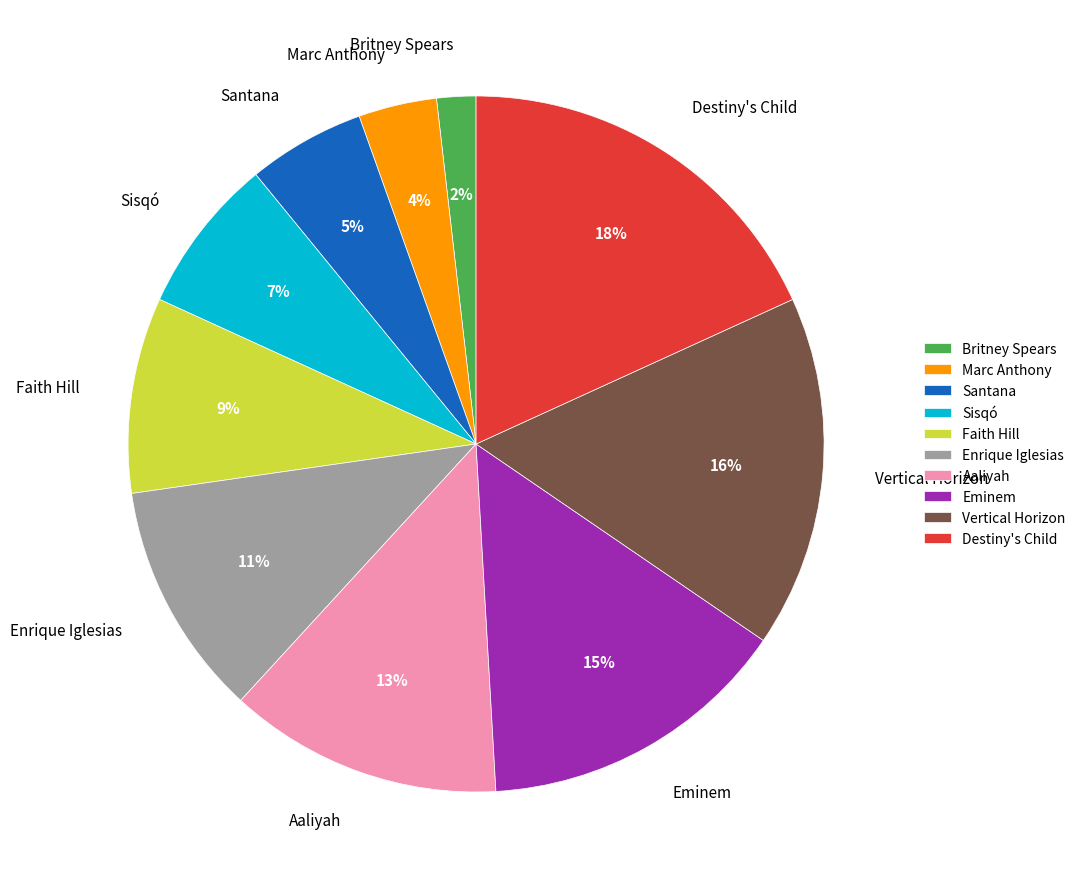

Does Aaliyah account for over 50% of the chart?

No